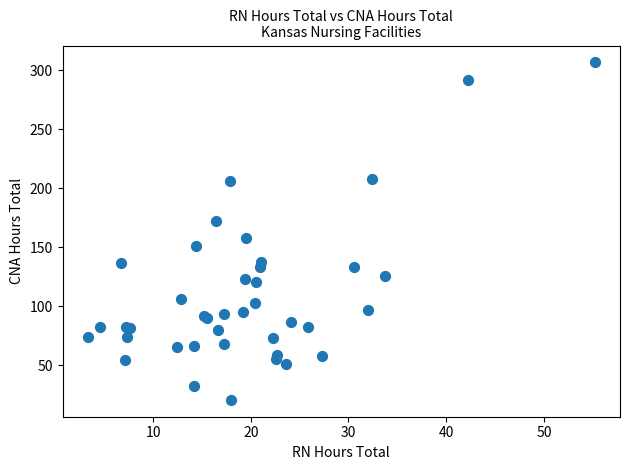

What Y value in the scatter plot is closest to 163?

157.5